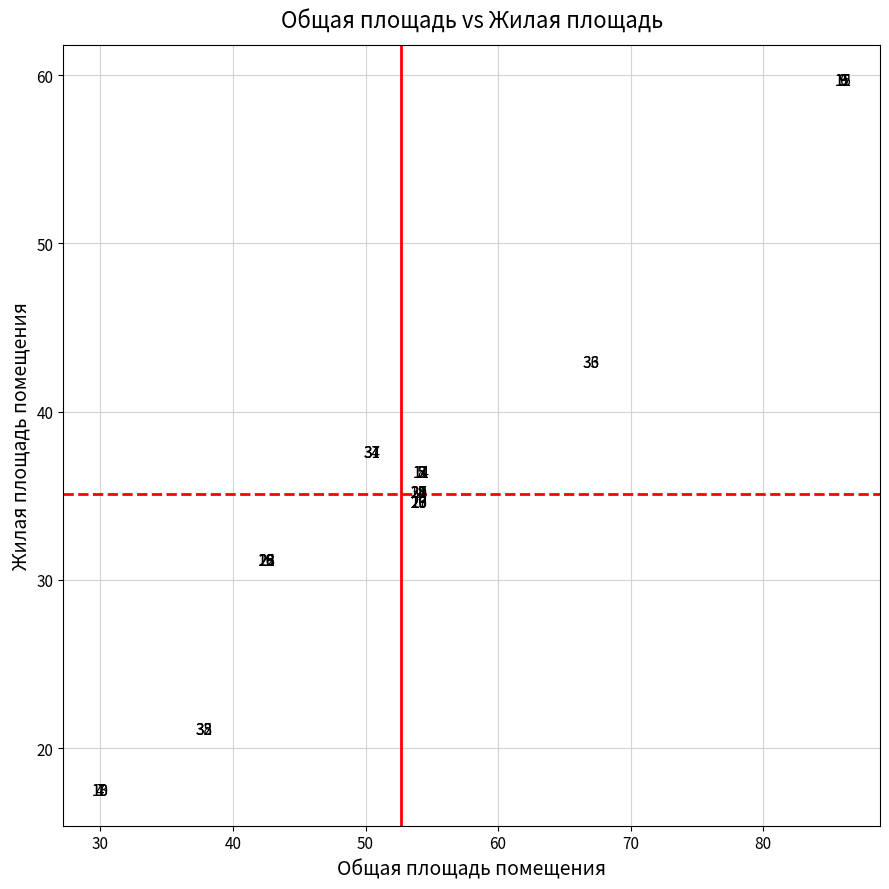

What Y value in the scatter plot is closest to 38?

37.6